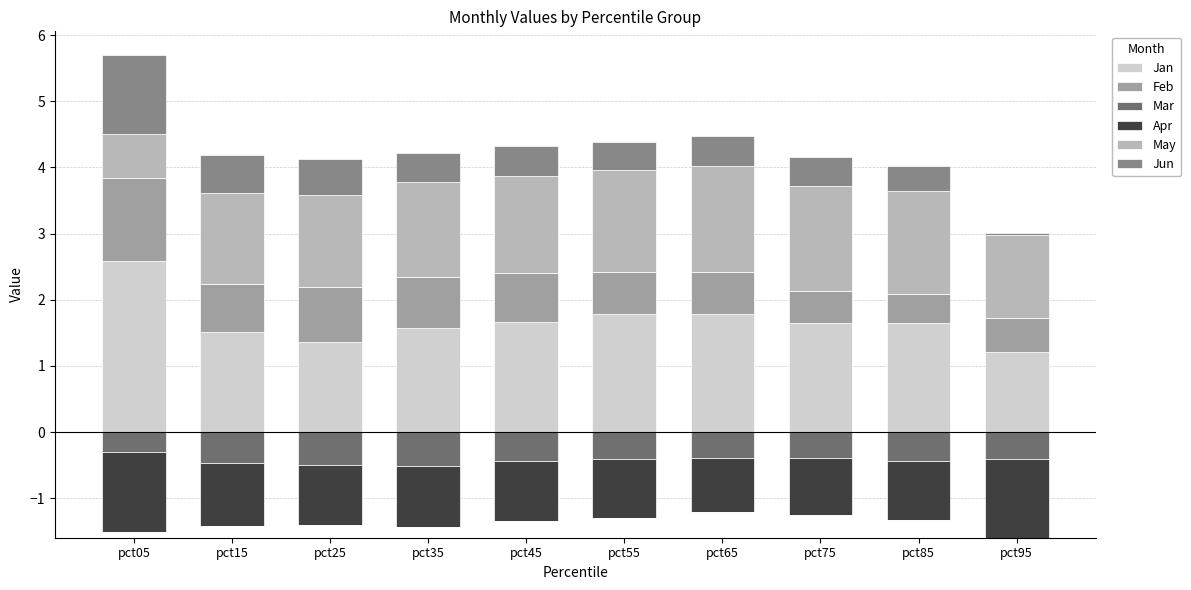

The value of Feb at pct35 is 0.8. True or false?

True